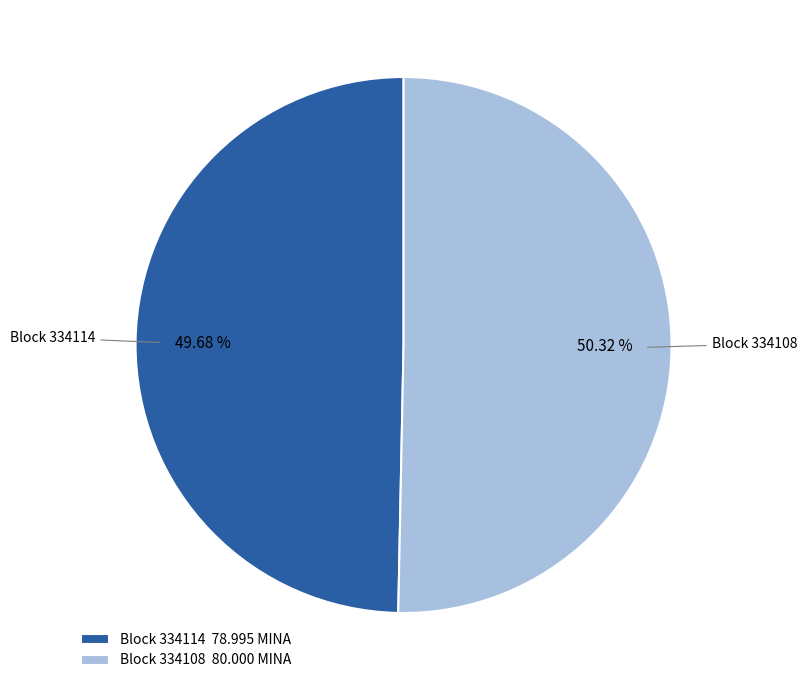

Do Block 334108 80.000 MINA and Block 334114 78.995 MINA together represent more than half of the pie?

Yes